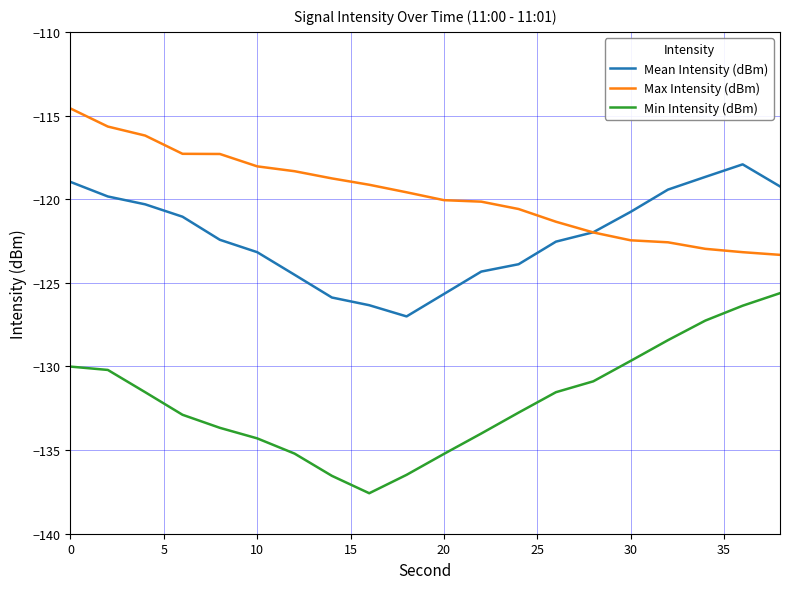

Rank the series by their maximum value, from lowest to highest.

Min Intensity (dBm), Mean Intensity (dBm), Max Intensity (dBm)